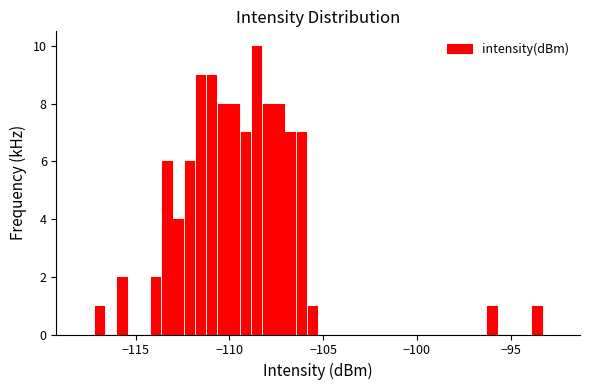

Around what value on the x-axis is the tallest bar? Give the approximate position of its centre, as read against the axis.

-108.5